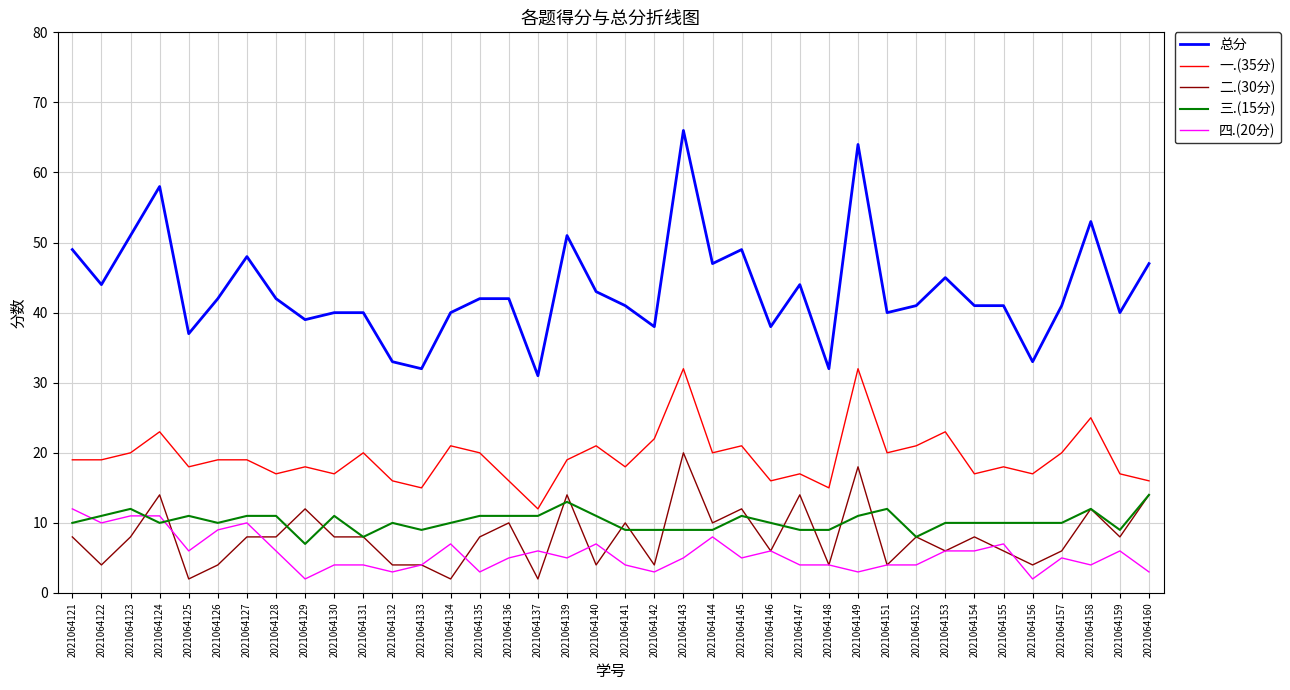

The value of 三.(15分) at 2021064145 is 11. True or false?

True